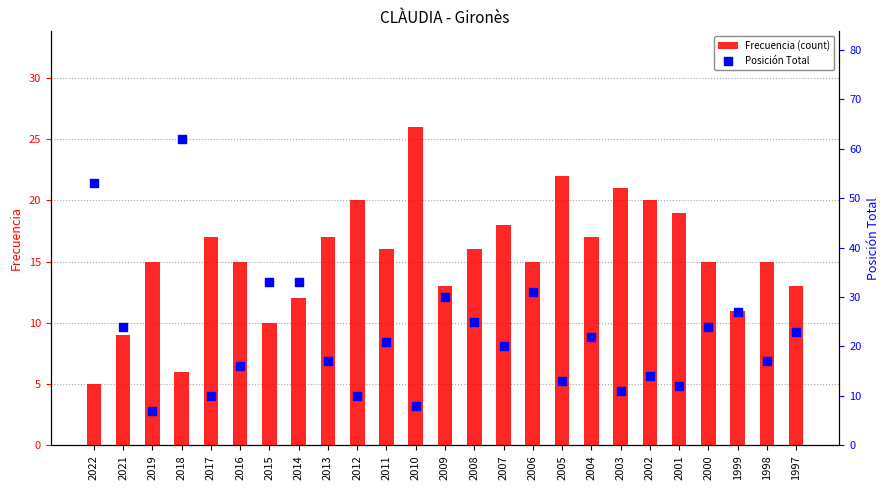

What are all the series names shown in the legend?

Frecuencia (count), Posición Total